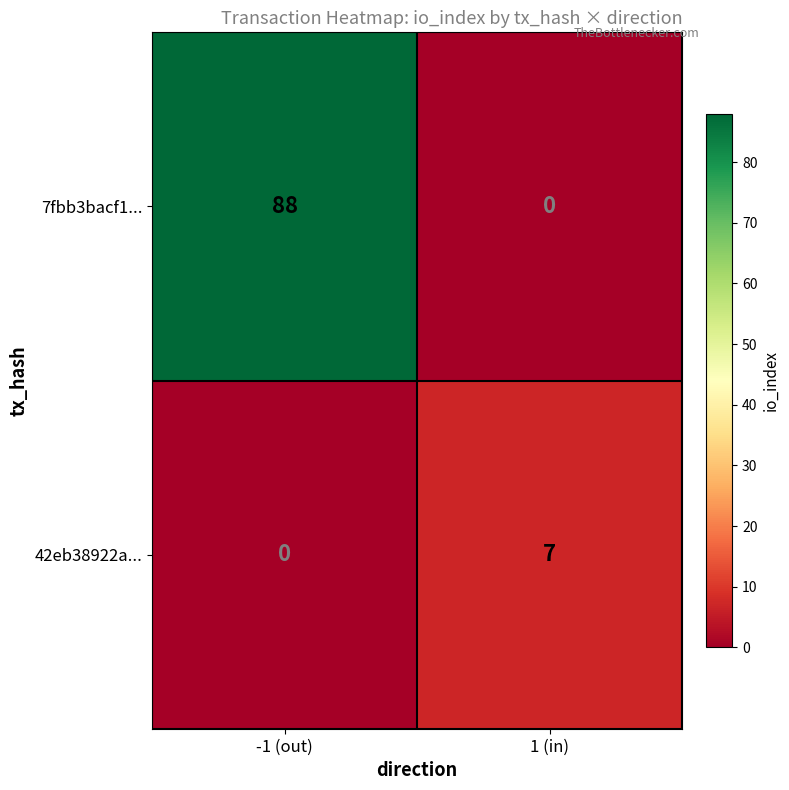

The value of 7fbb3bacf1... at -1 (out) is 53. True or false?

False